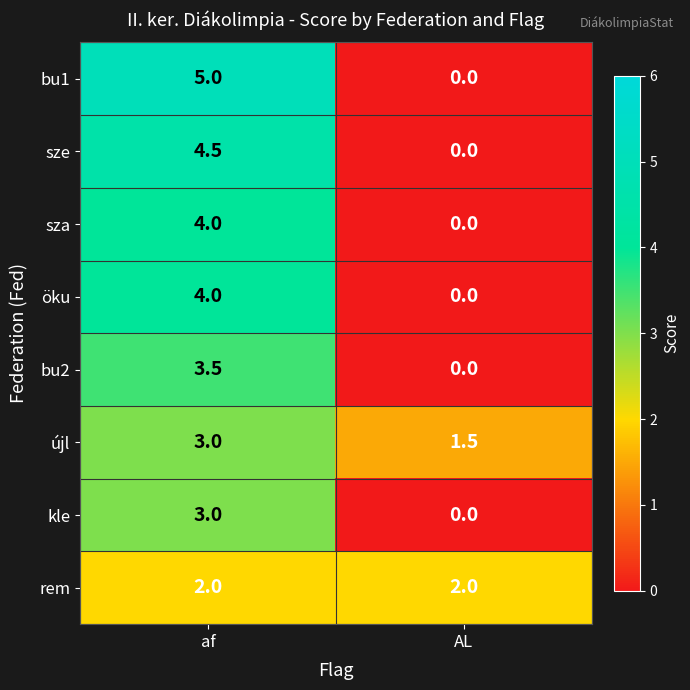

Which series has the largest range (max minus min)?

bu1